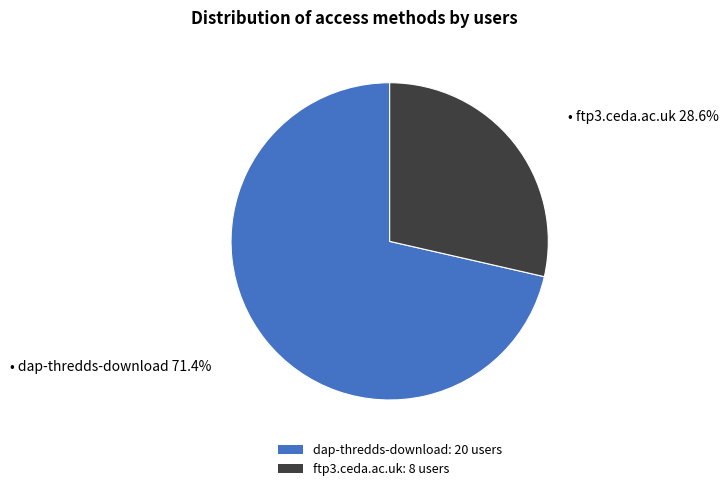

Approximately how many times larger is the value at ftp3.ceda.ac.uk: 8 users compared to dap-thredds-download: 20 users?

0.4